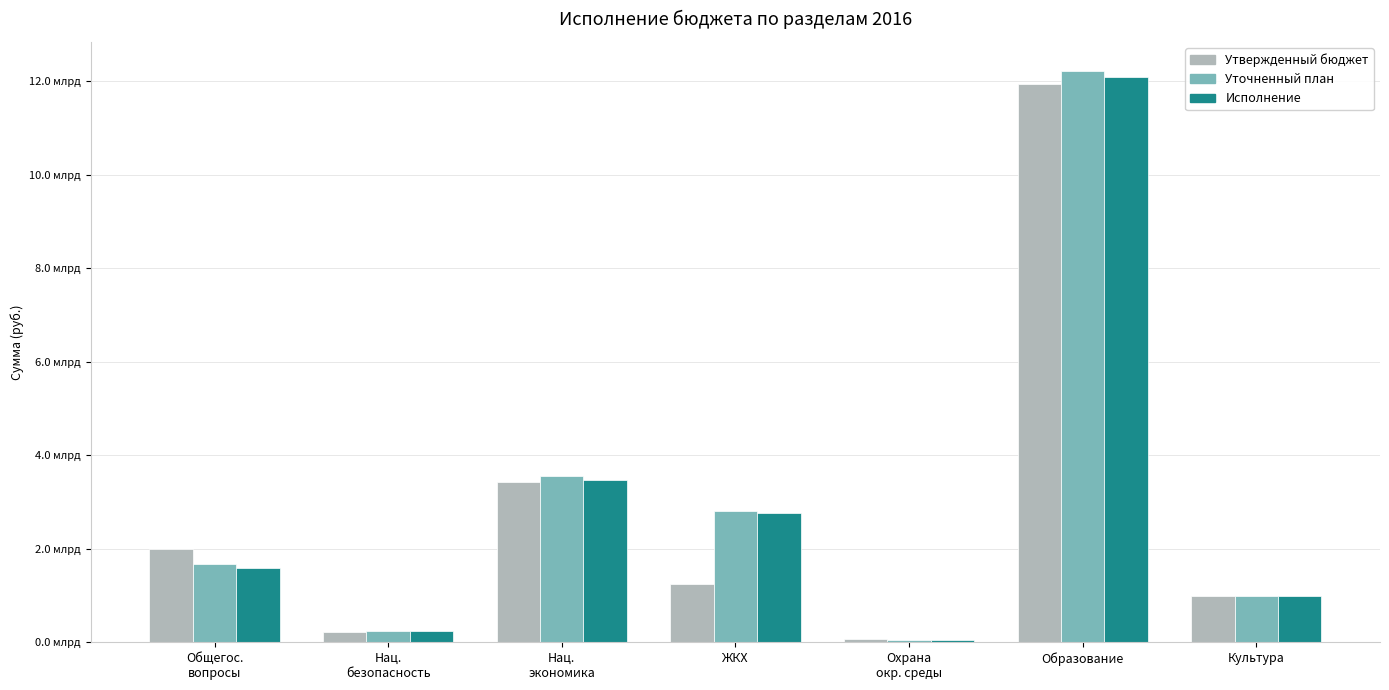

What position from the right is Нац.
безопасность?

6